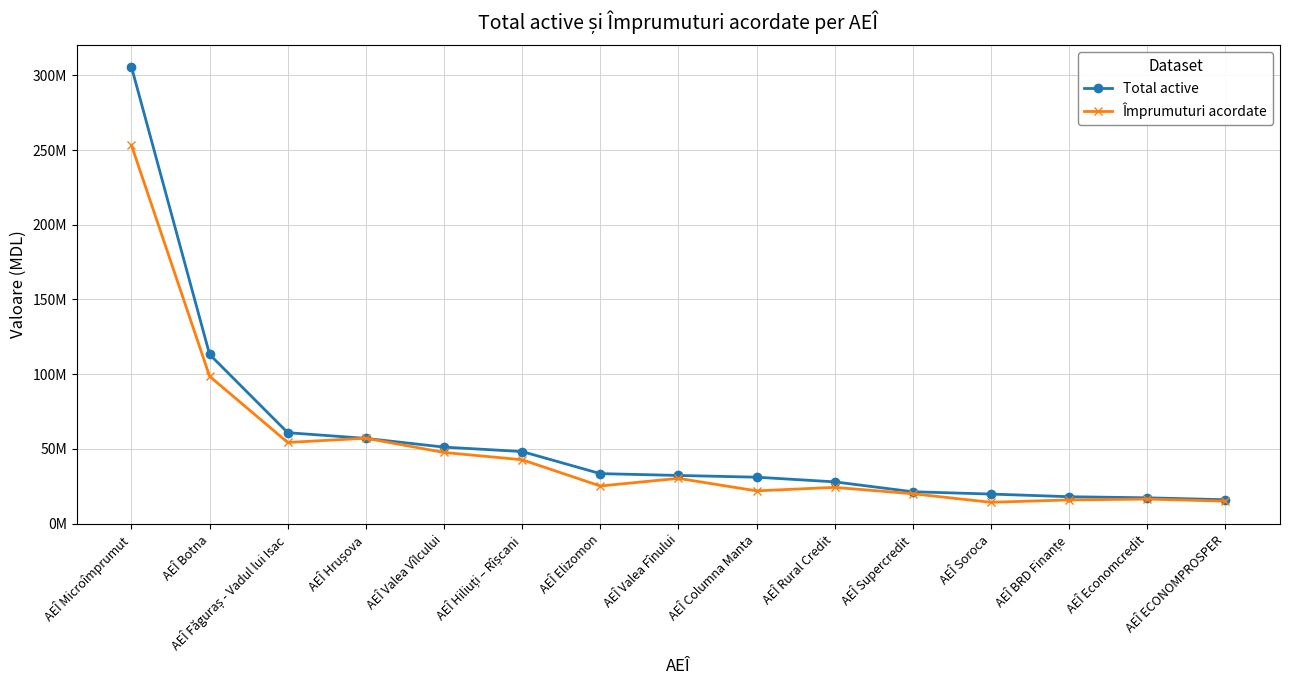

Is it true that Împrumuturi acordate equals 14205509 at AEÎ Soroca?

True